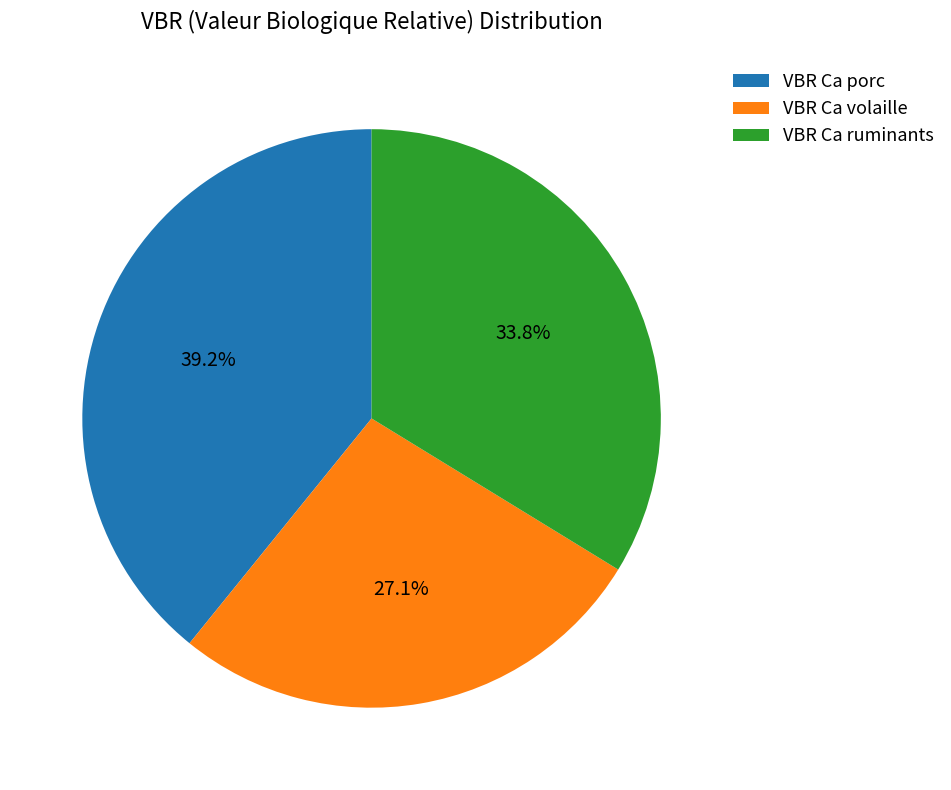

The VBR Ca ruminants slice represents 34% of the pie. True or false?

True